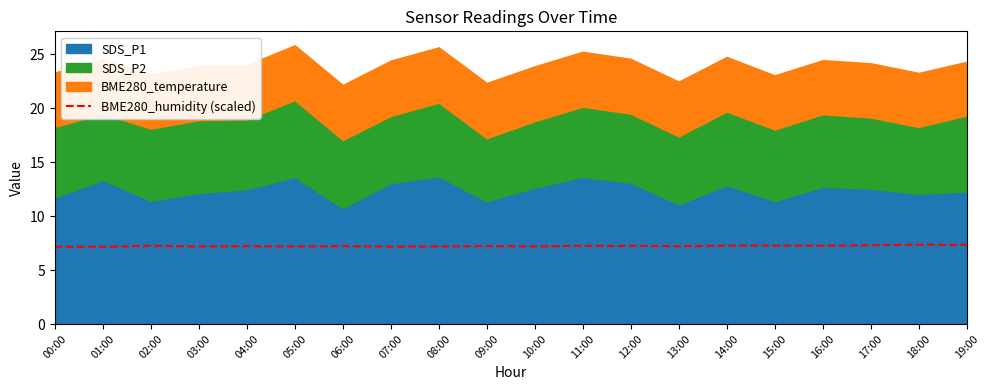

Is it true that the value at 16:00 is 7.3?

True